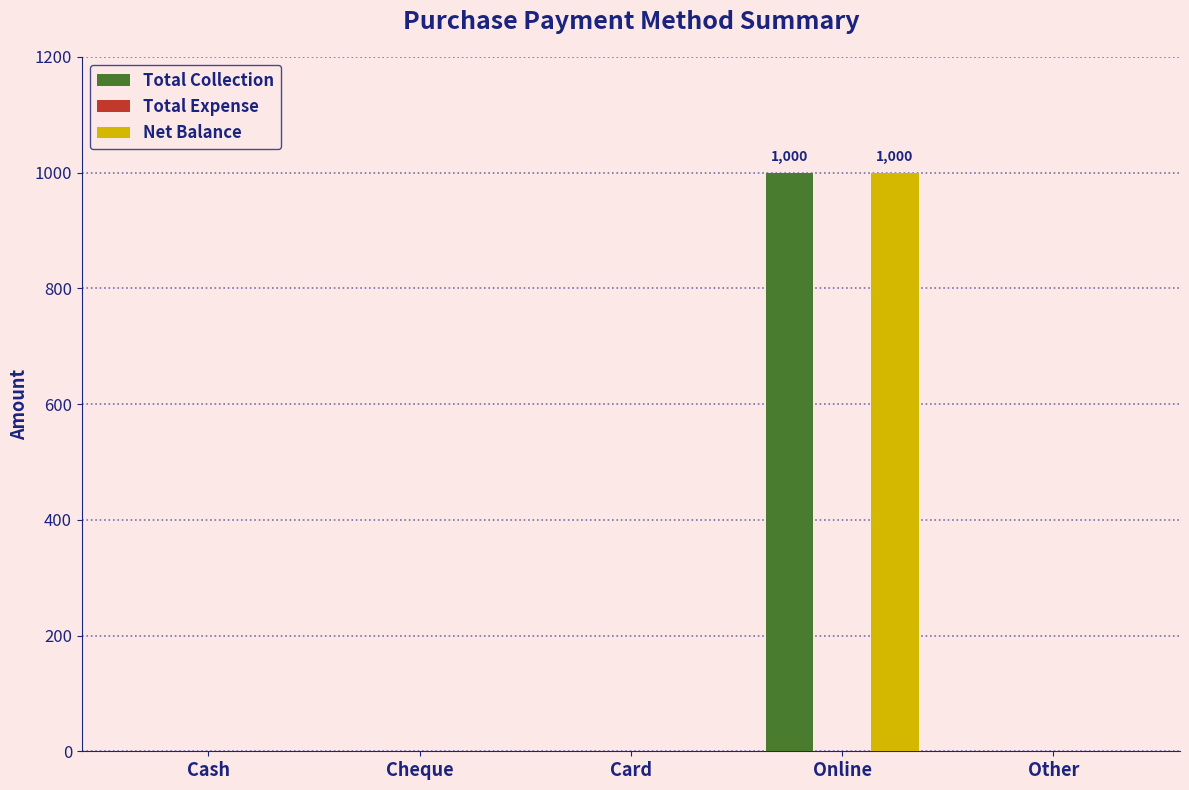

At which category is the sum across all series the highest?

Online